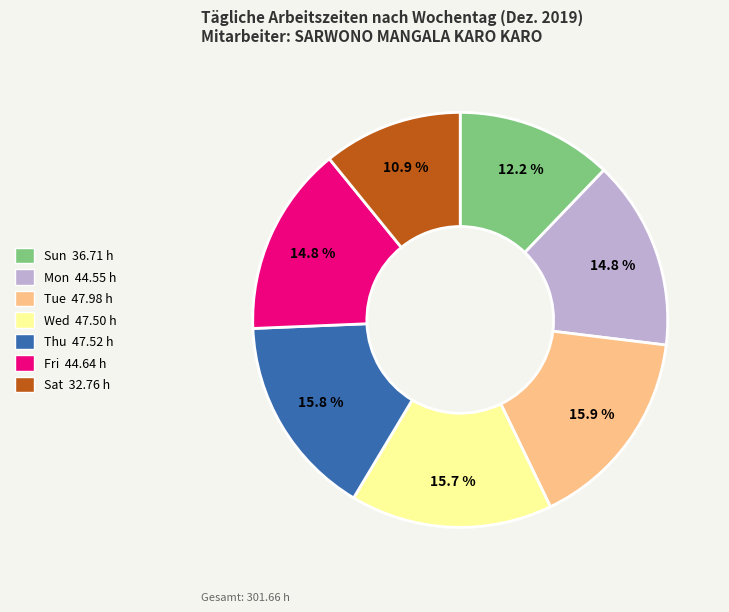

Is there any slice that represents more than half of the pie?

No